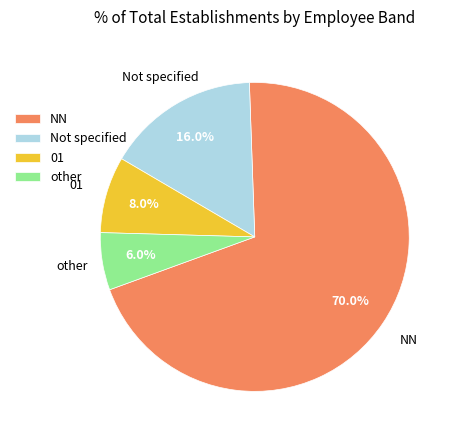

To the nearest percent, what is the difference between the largest and smallest slice percentages?

64%